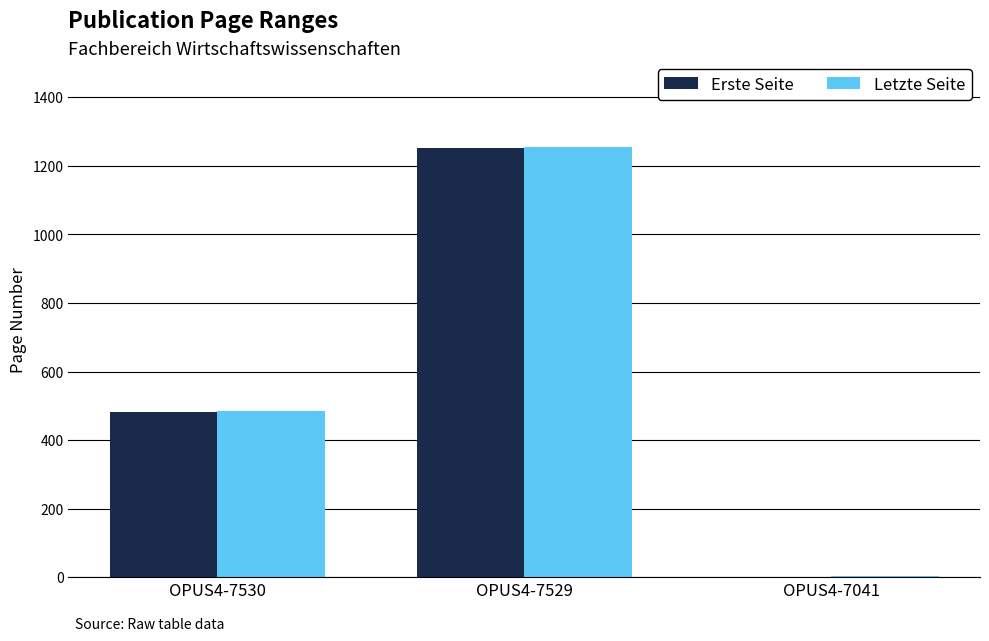

The Letzte Seite series shows 2099 at OPUS4-7529. True or false?

False